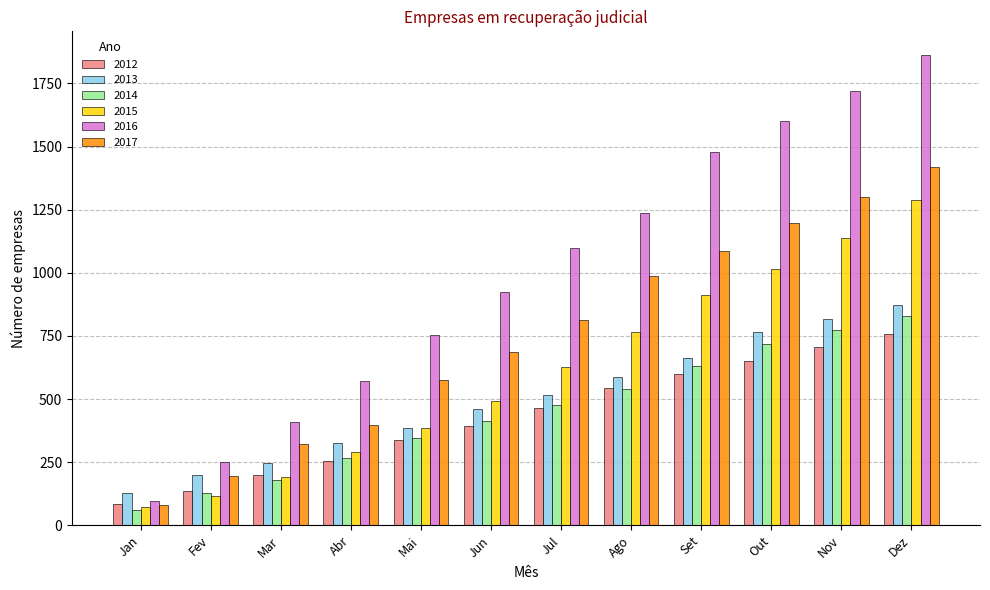

What is the sum of the 2014 values at Mar and Nov?

954